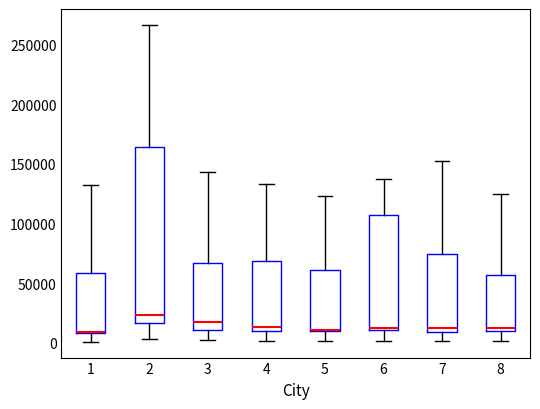

Which box is the tallest, from its lower edge to its upper edge?

2